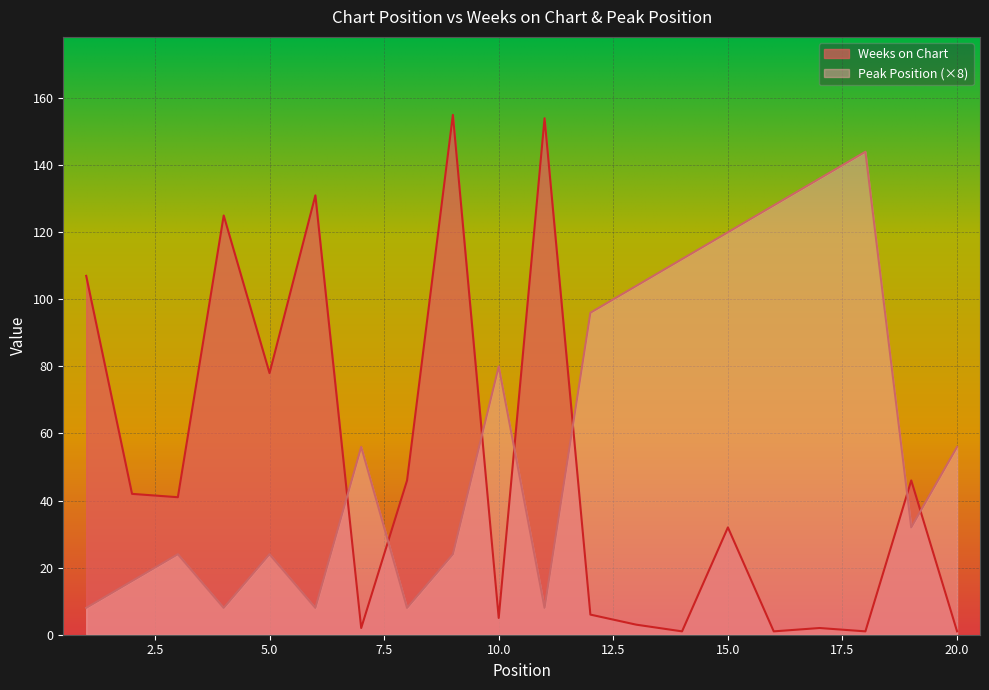

Which series ends up on top after the final intersection of Weeks on Chart and Peak Position?

Peak Position